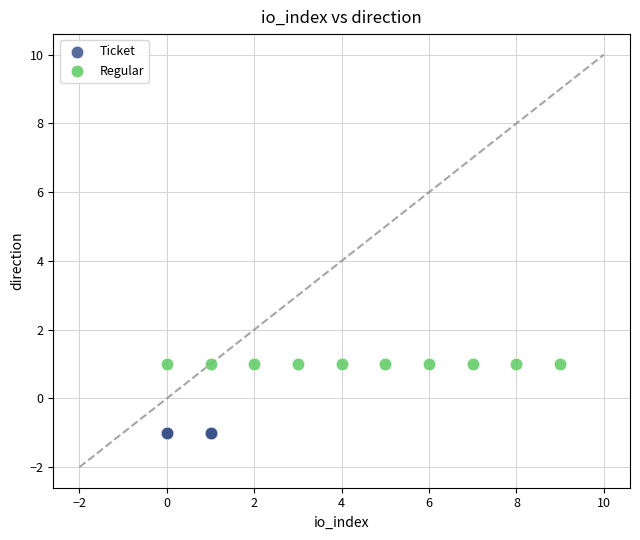

Which series contains the lowest Y value?

Ticket